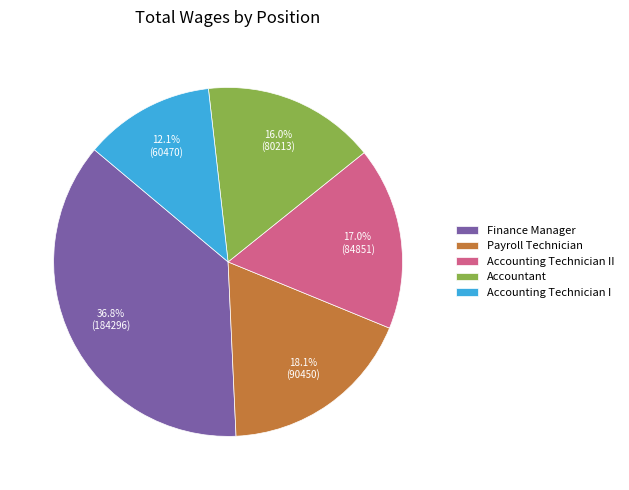

To the nearest percent, what portion does Accountant represent?

16%